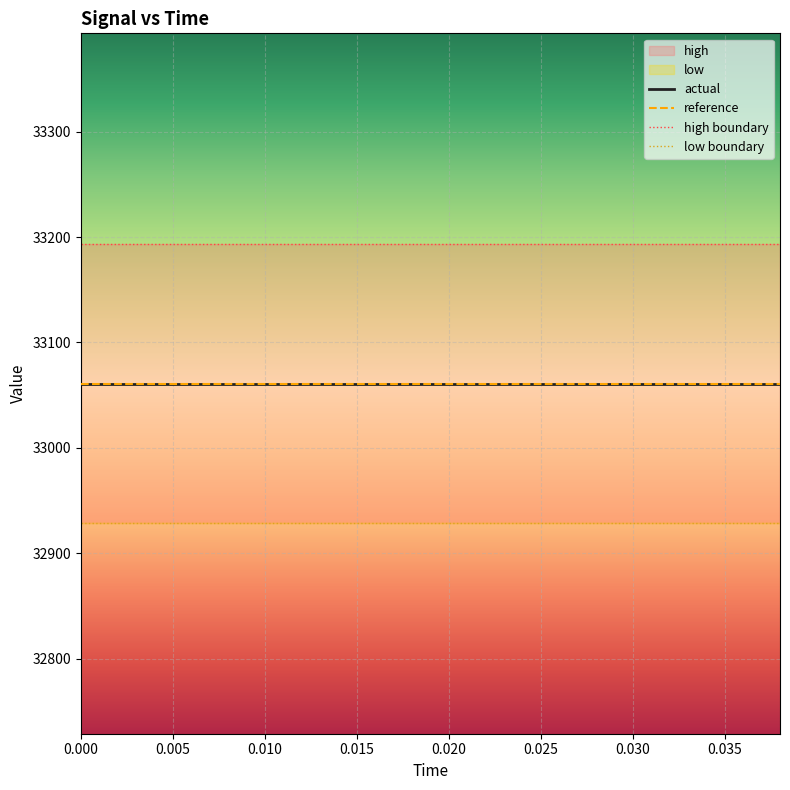

What is the value of the actual point at the 1st from the left?

33061.0